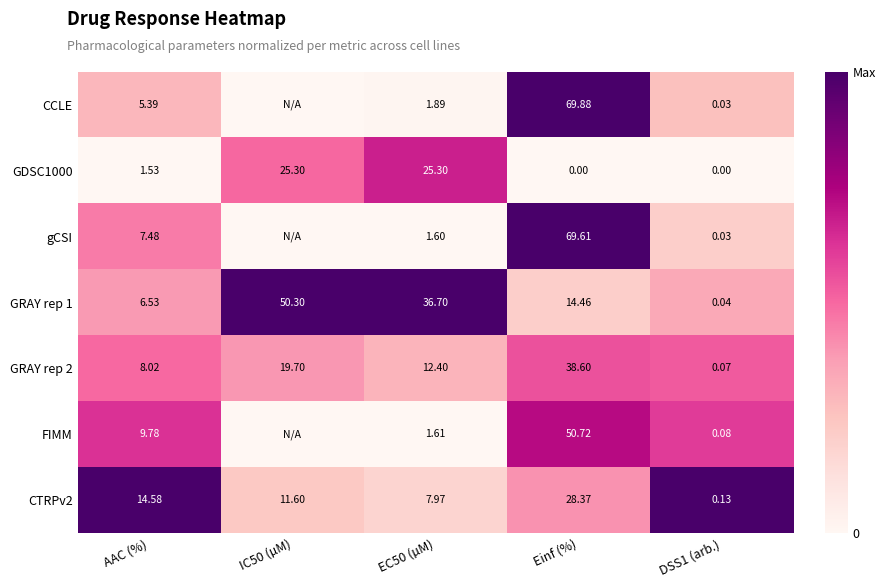

Between Einf (%) and DSS1 (arb.), which series saw the biggest shift?

CCLE